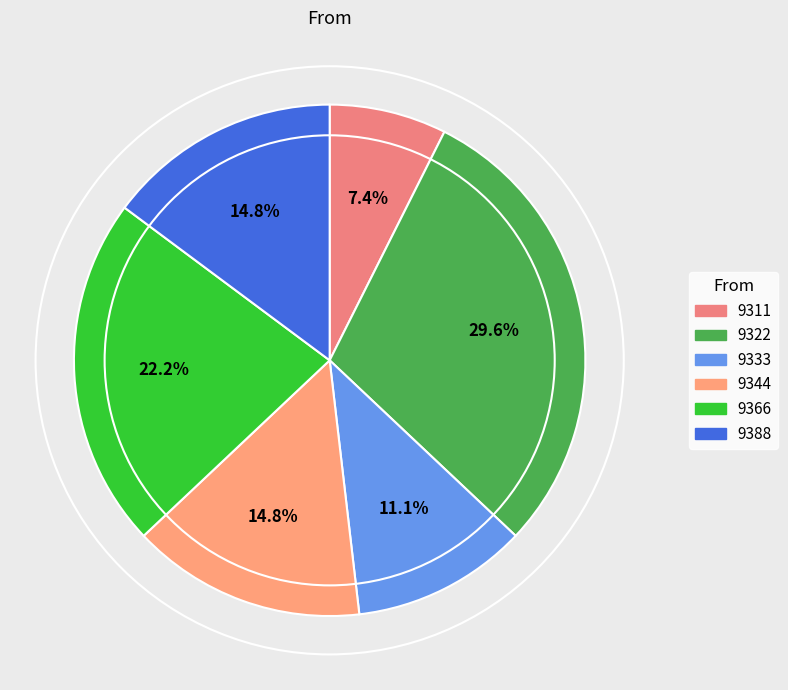

What is the smallest slice in the pie chart?

9311